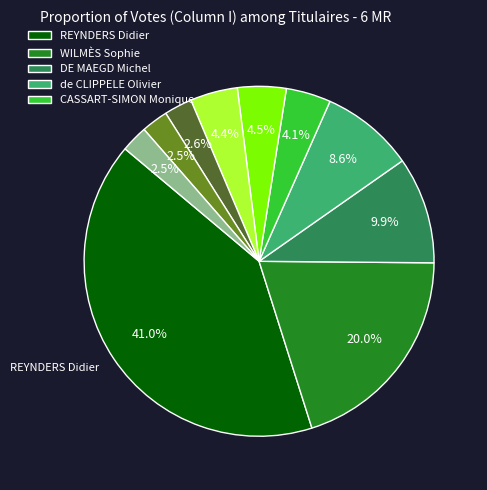

Is there a majority slice in this chart?

No